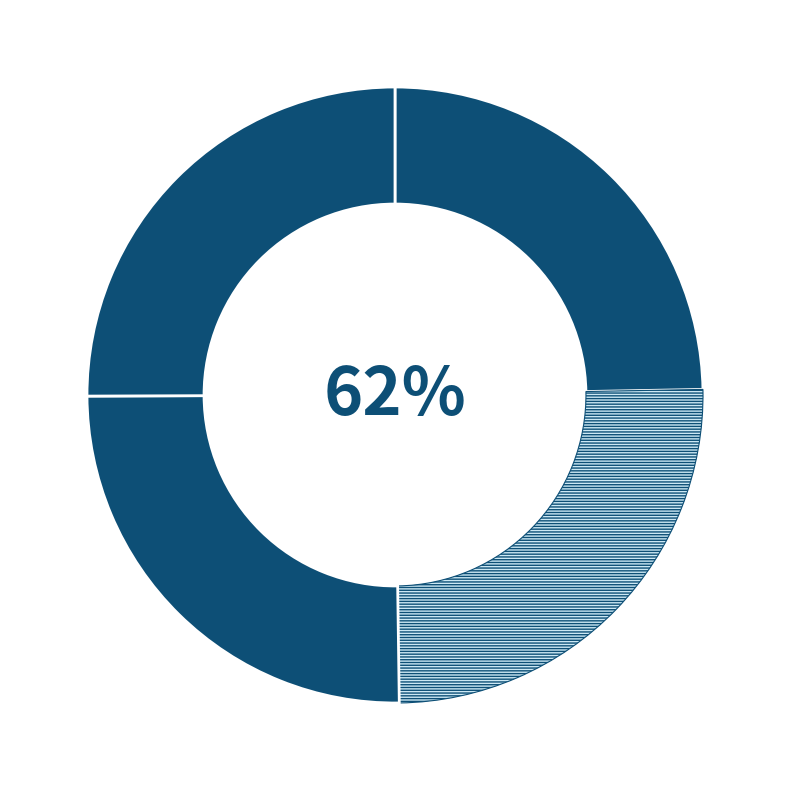

Is it true that Bergen is 25% of the pie?

True